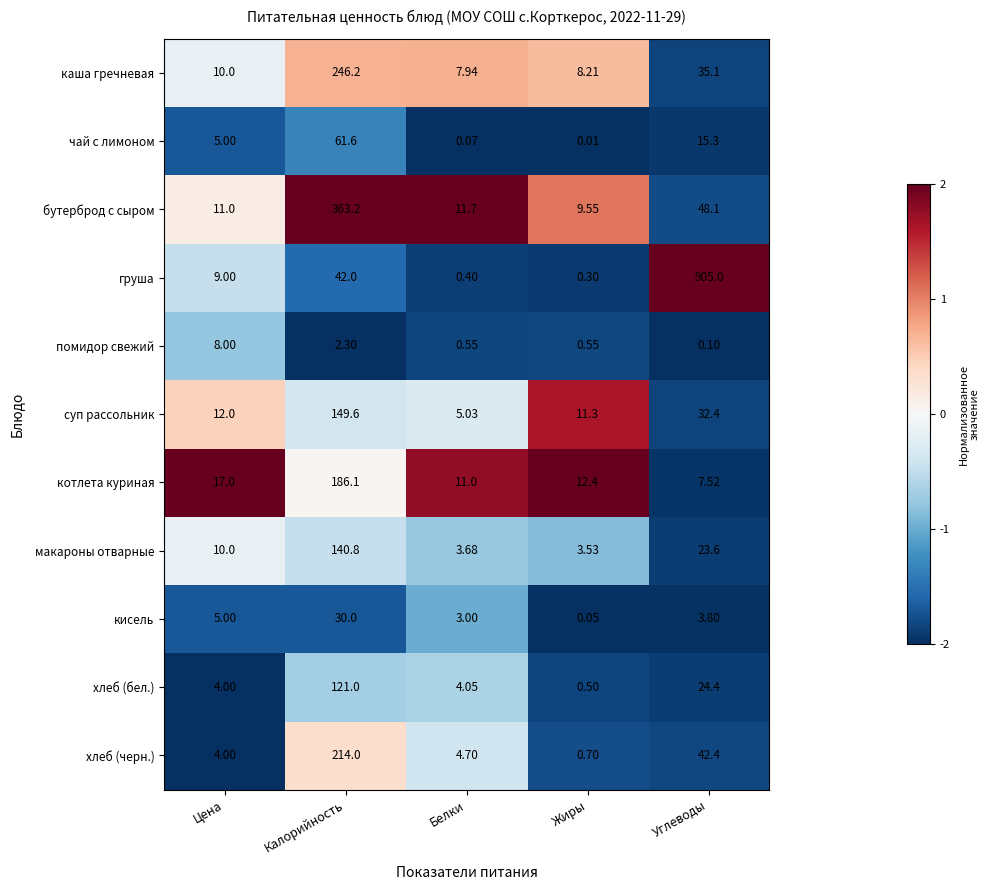

Is the value of помидор свежий at Калорийность greater than the value of суп рассольник at Белки?

No